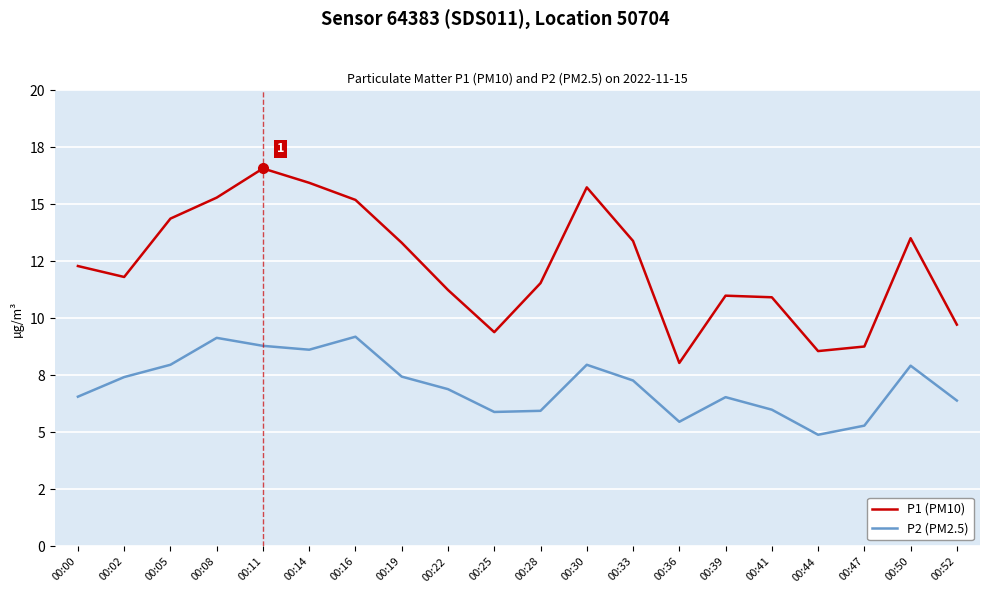

Does the chart have visible grid lines?

Yes